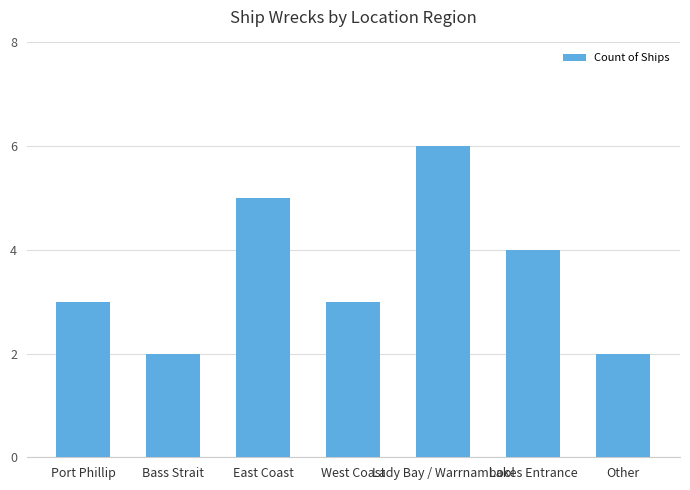

Count the number of data series in this chart.

1